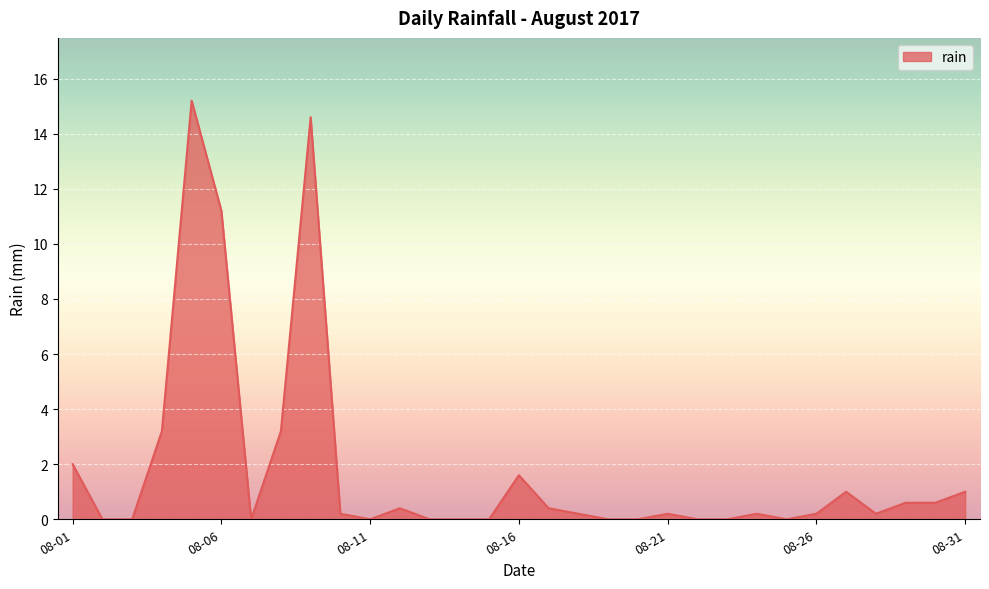

What is the difference between the maximum and minimum values?

15.2